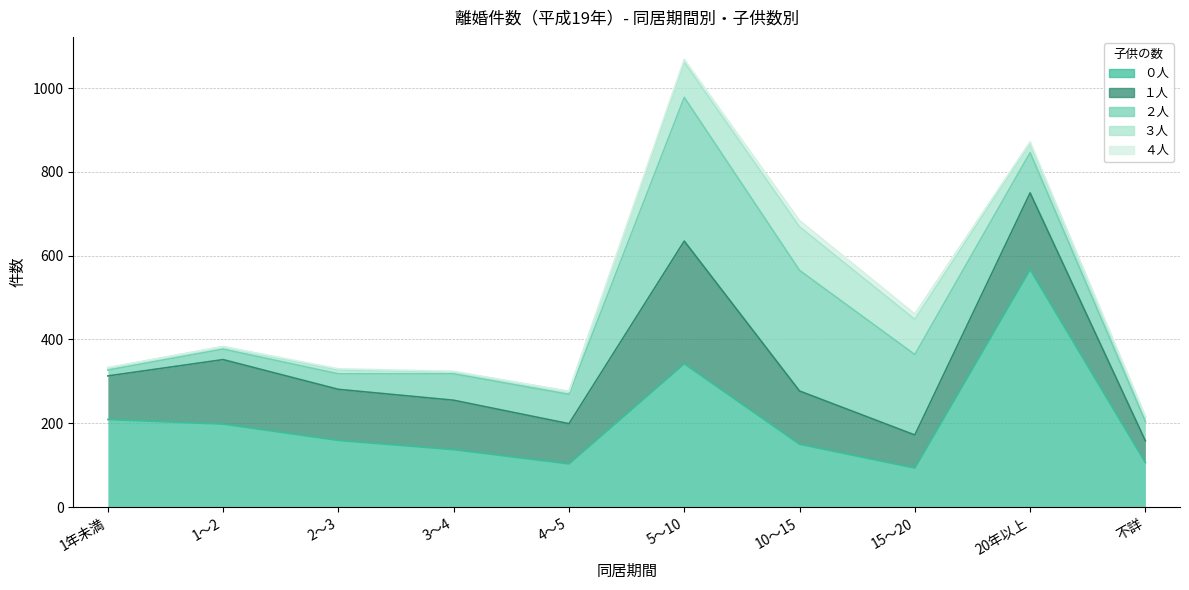

Which series changed the most between 5～10 and 10～15?

０人